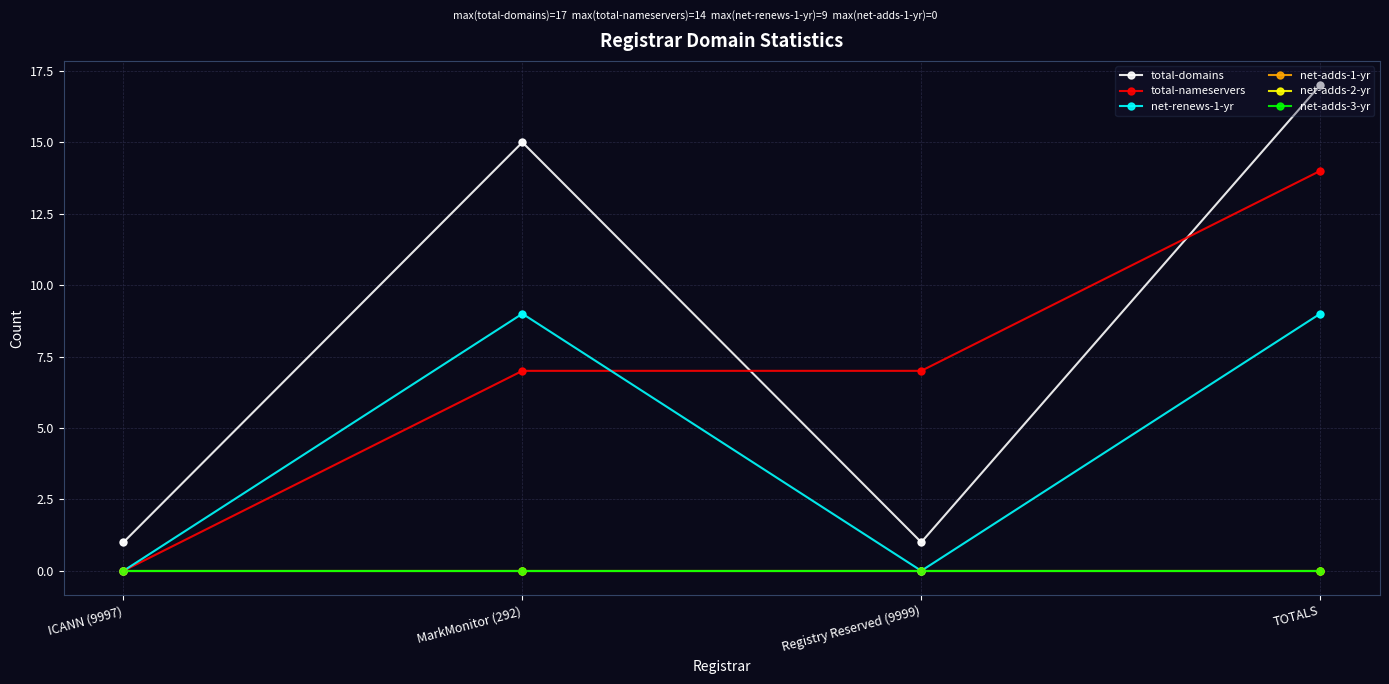

What is the total value across all series at ICANN (9997)?

1